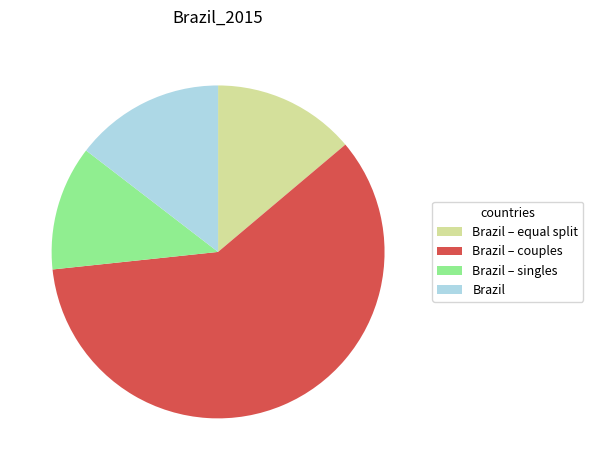

Between Brazil – couples and Brazil – singles, which is larger?

Brazil – couples